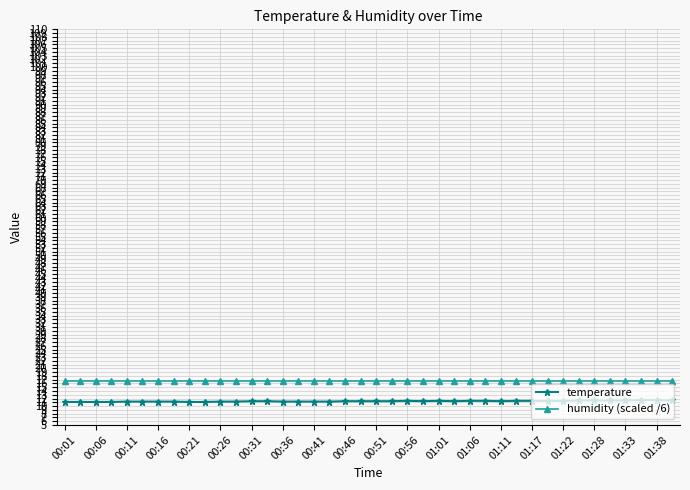

True or false: temperature and humidity (scaled /6) intersect in this chart.

False